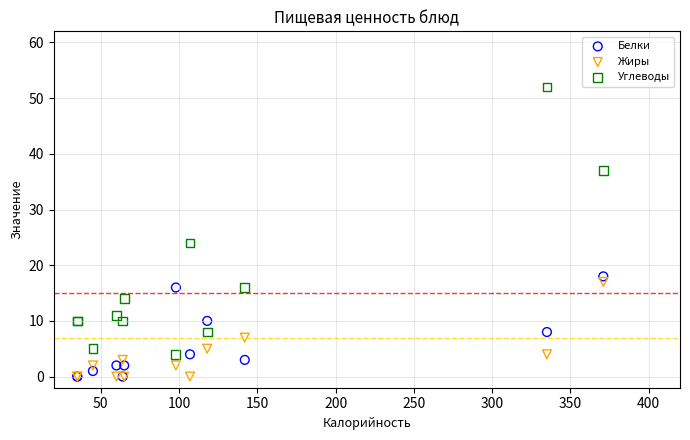

In the Углеводы series, what Y value is closest to 28?

24